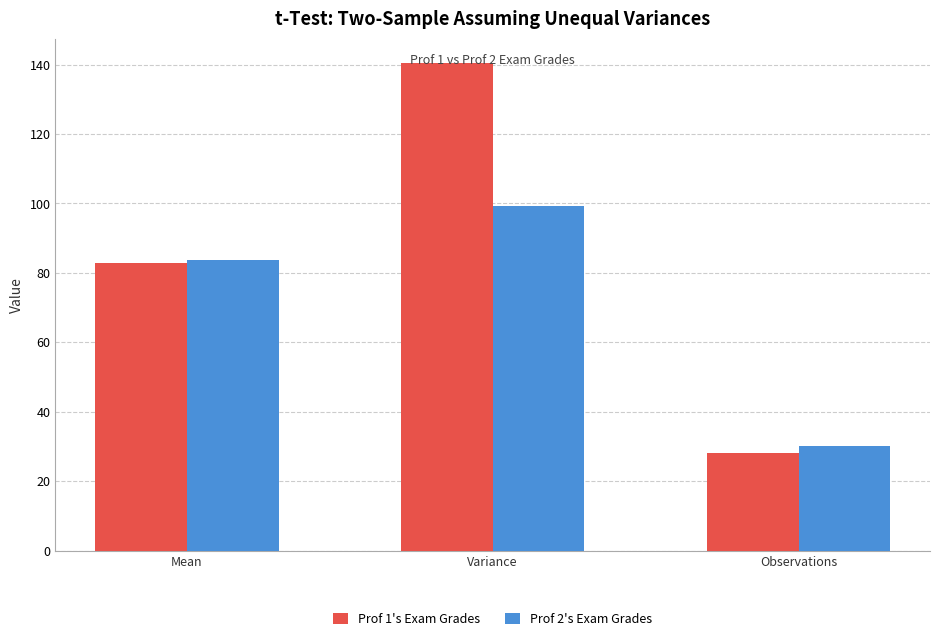

How many data points in Prof 2's Exam Grades are less than 83?

1